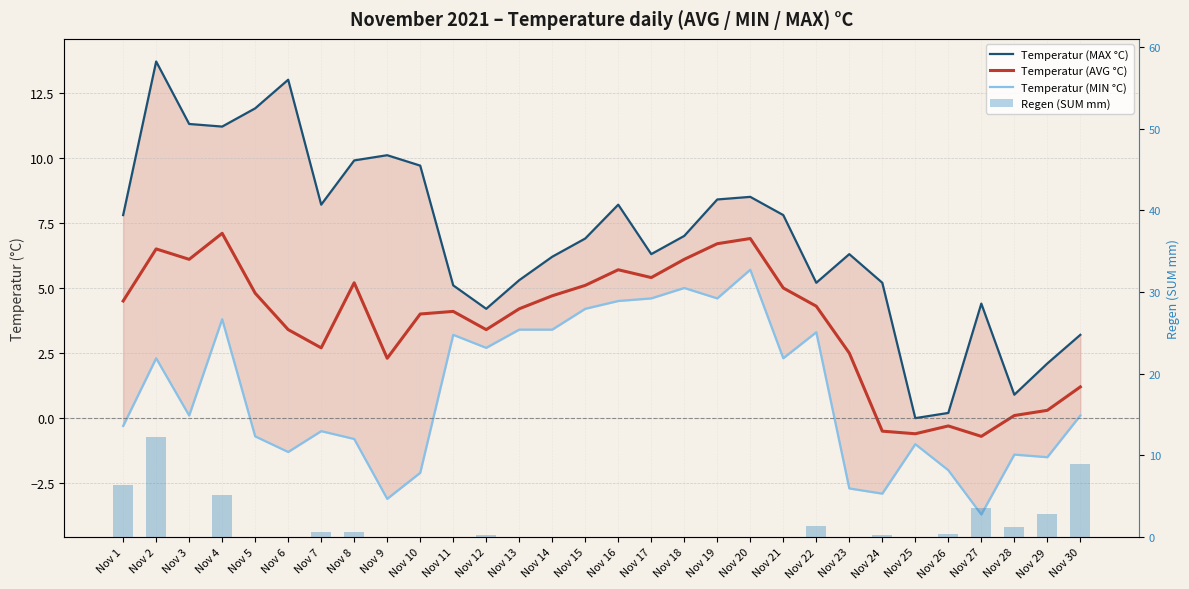

What is the difference between the Temperatur (MIN °C) values at Nov 7 and Nov 18?

5.5